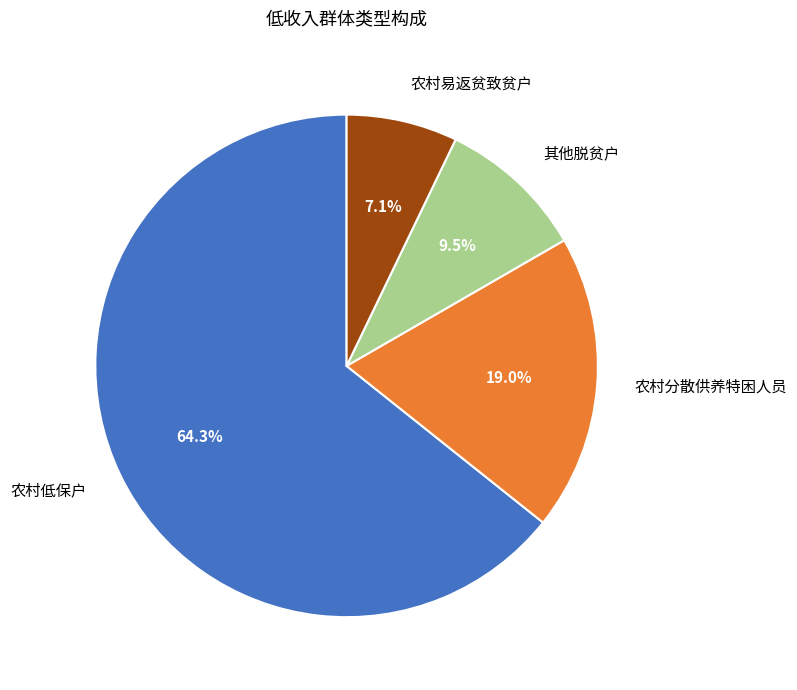

Rank the categories by value from highest to lowest.

农村低保户, 农村分散供养特困人员, 其他脱贫户, 农村易返贫致贫户